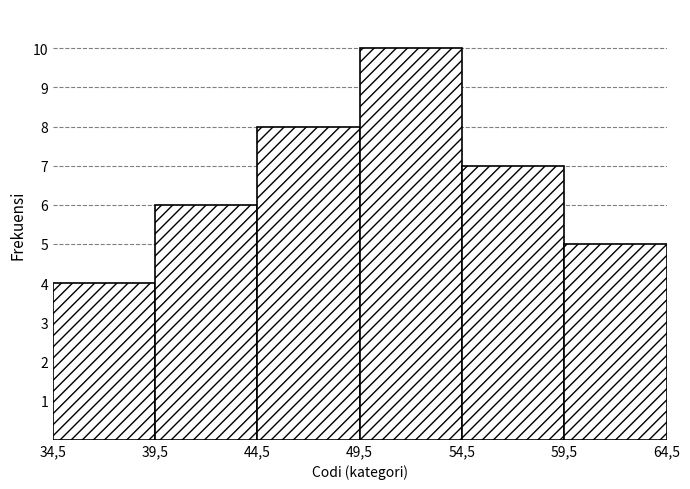

Reading left to right, list all the values displayed in this chart.

4	6	8	10	7	5